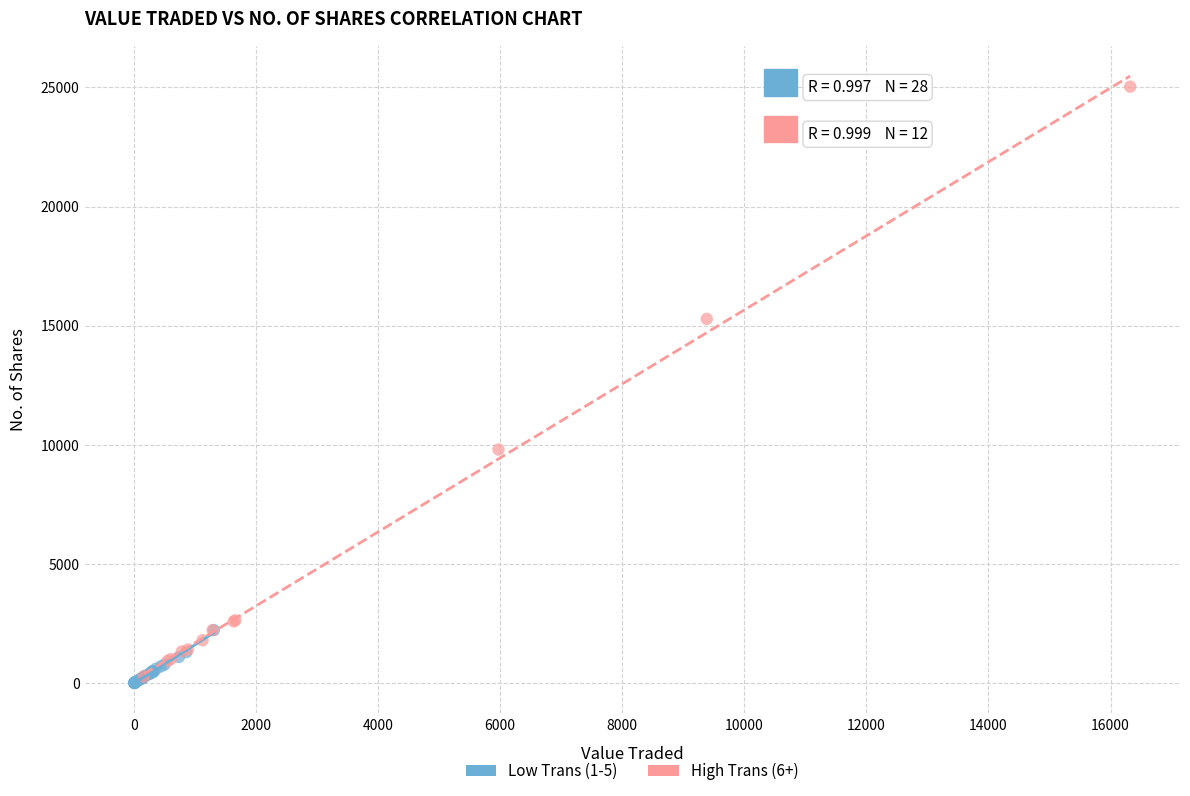

Which series contains the highest Y value?

High Trans (6+)